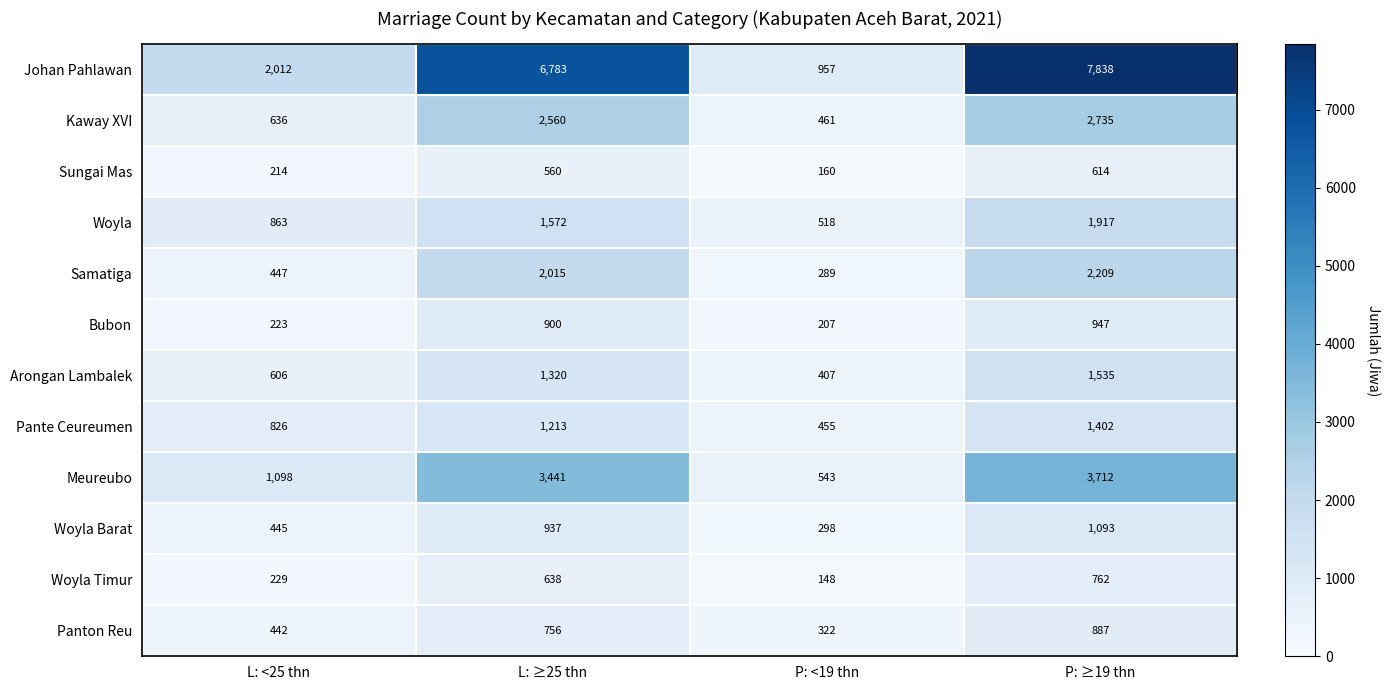

Which category has the lowest value in the Panton Reu series?

P: <19 thn